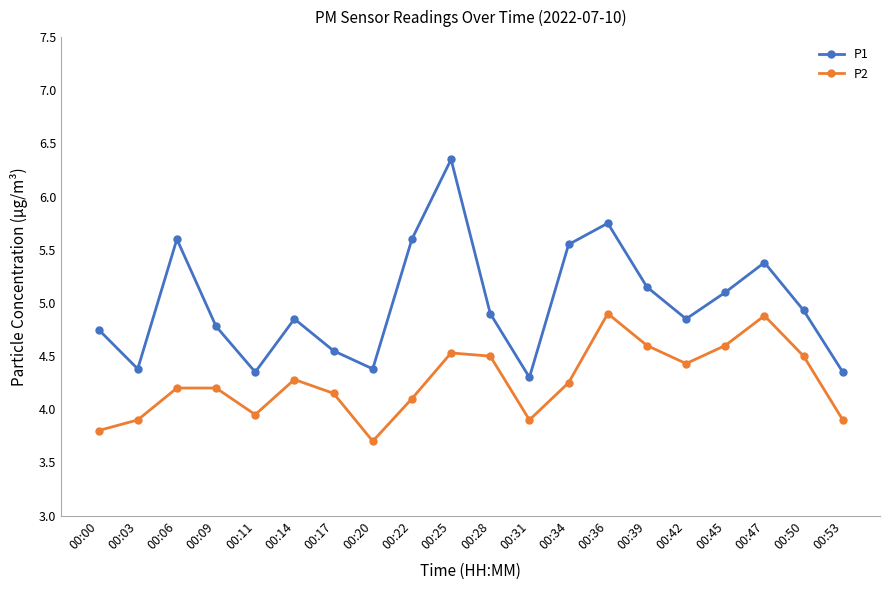

How many lines are shown in the chart?

2